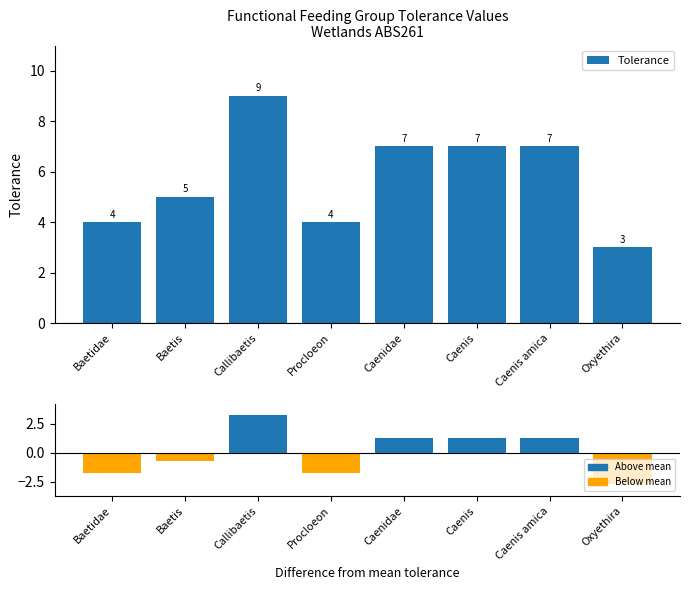

How many bars are there in total?

16